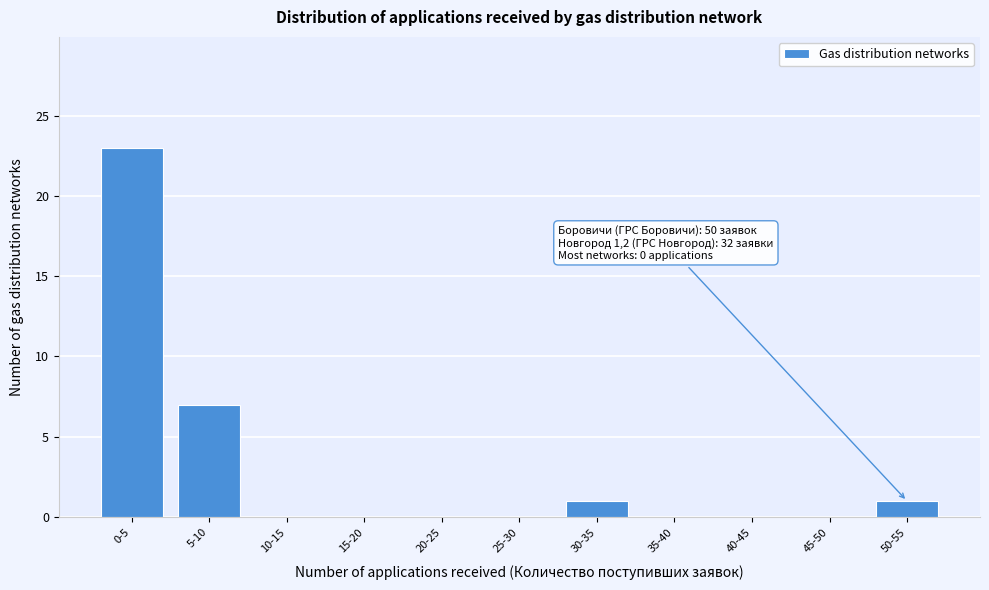

Reading right to left, transcribe all the data shown in this chart.

50-55=1	45-50=0	40-45=0	35-40=0	30-35=1	25-30=0	20-25=0	15-20=0	10-15=0	5-10=7	0-5=23